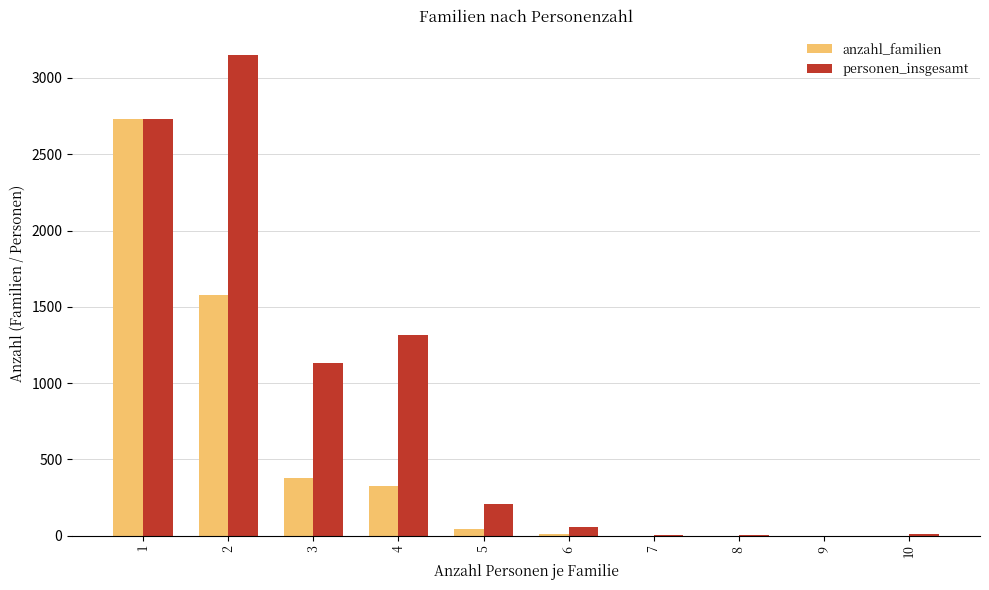

Which series has the largest total across all categories?

personen_insgesamt